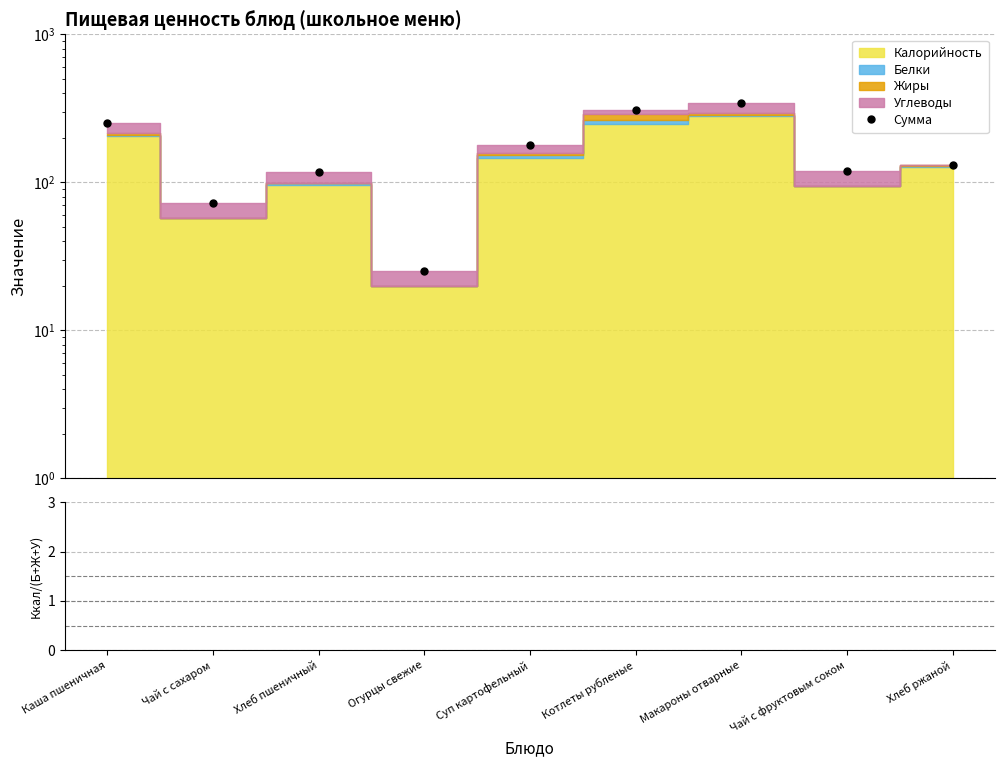

What is the spread (max minus min) of values at Суп картофельный?

173.3